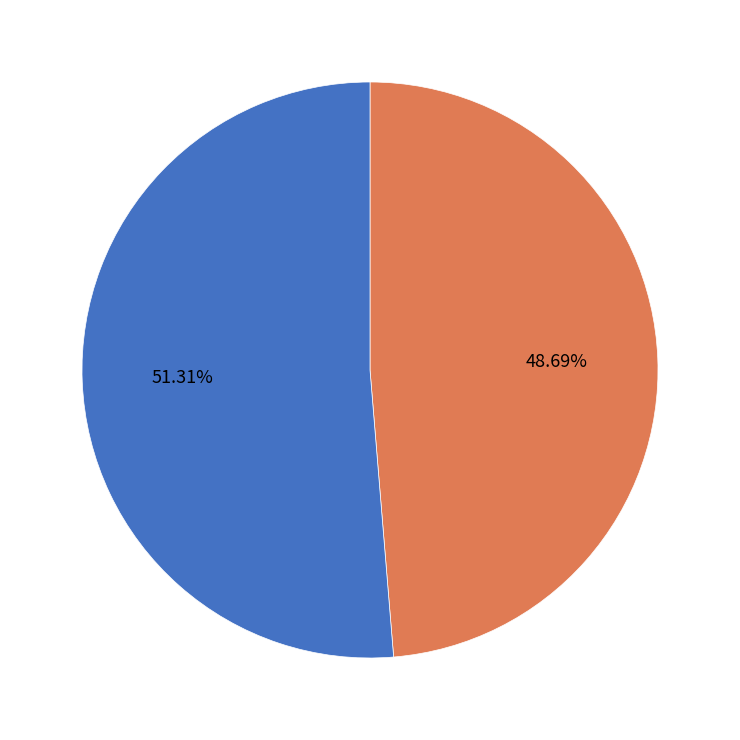

To the nearest percent, what is the combined percentage of LUAD and Lung?

100%